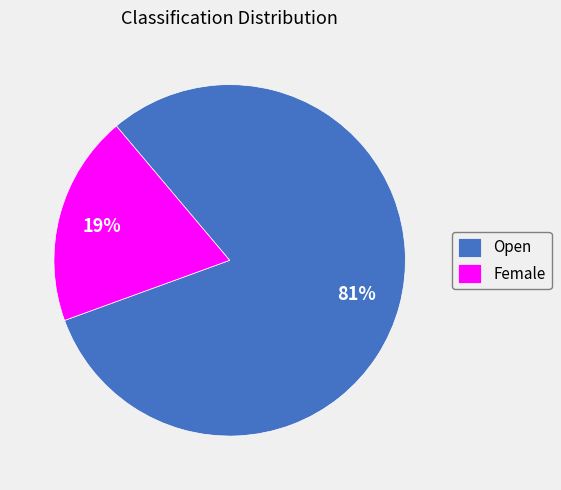

Combined, do Open and Female account for over 50%?

Yes